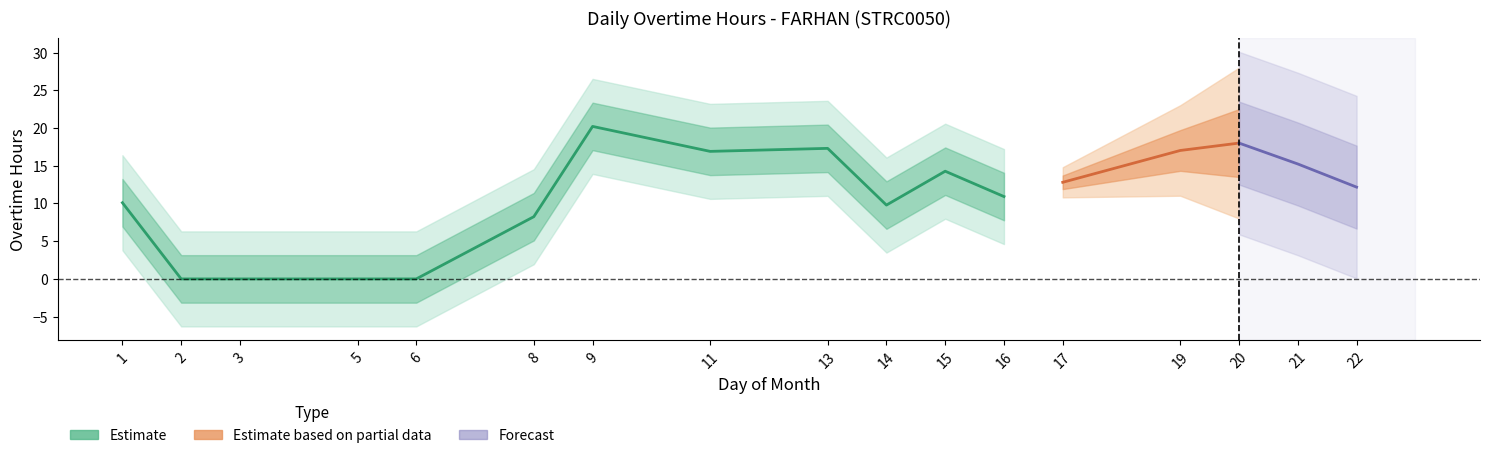

What is the difference between the maximum and minimum values?

20.2